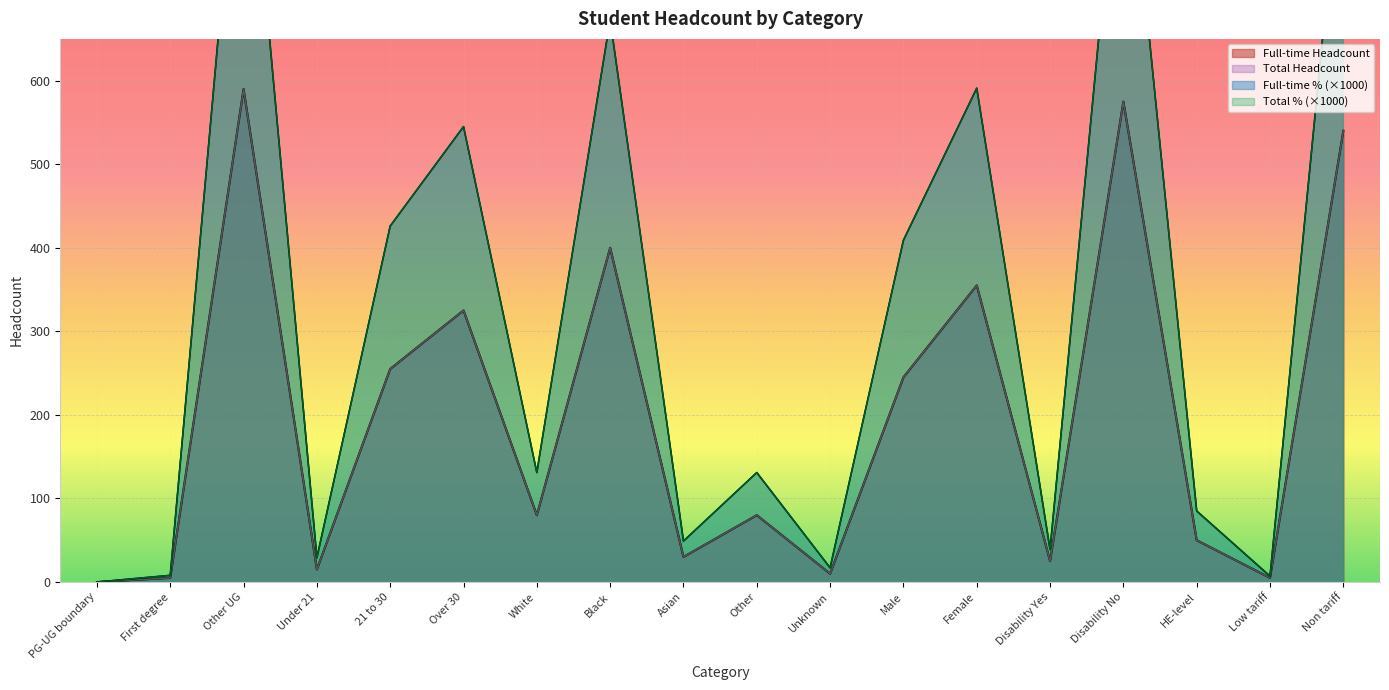

What is the sum of the Total % values at Disability Yes and Disability No?

1000